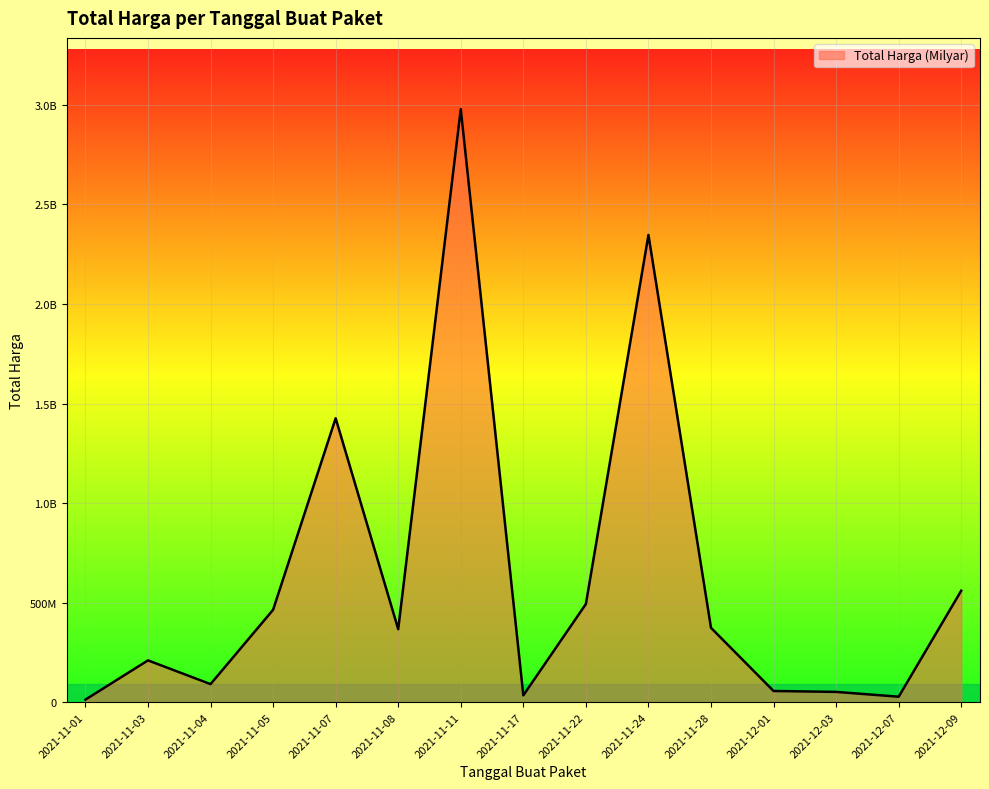

What is the difference between the values at 2021-11-22 and 2021-12-03?

441399000